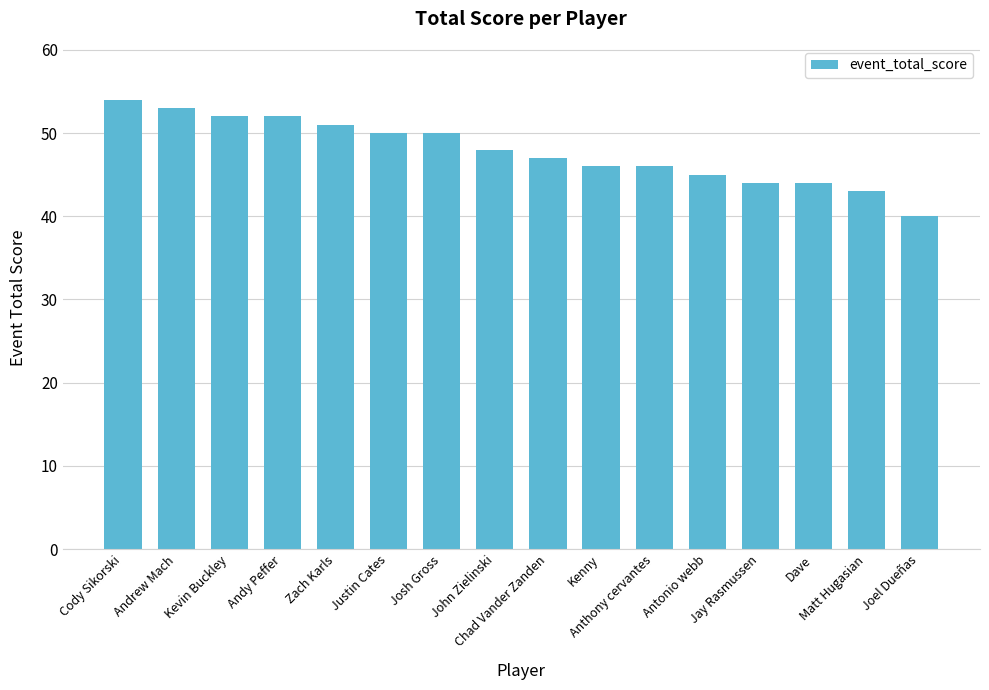

True or false: the data shows 23 at Zach Karls.

False